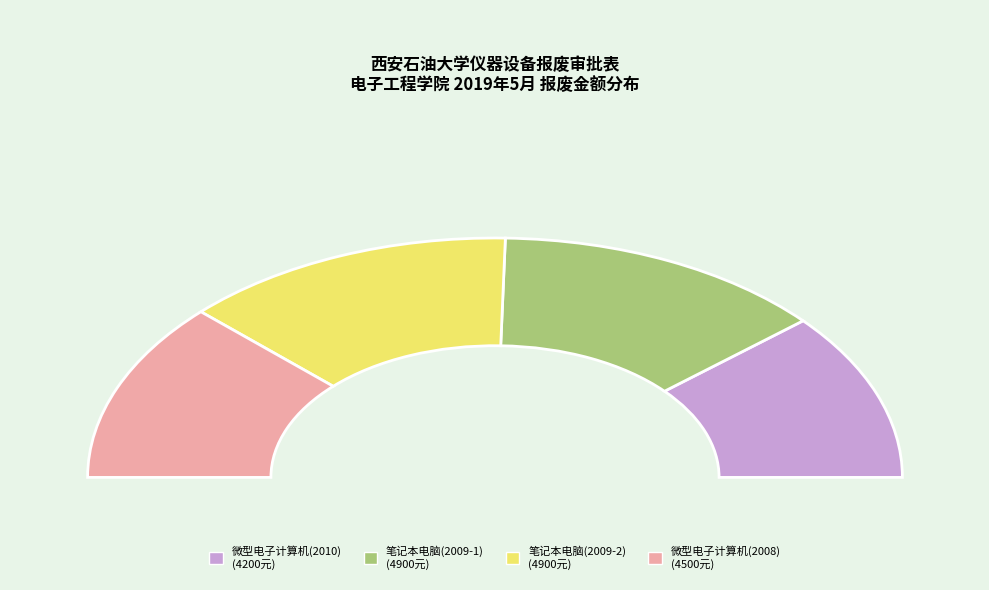

Which slice is the largest?

笔记本电脑(2009-1)